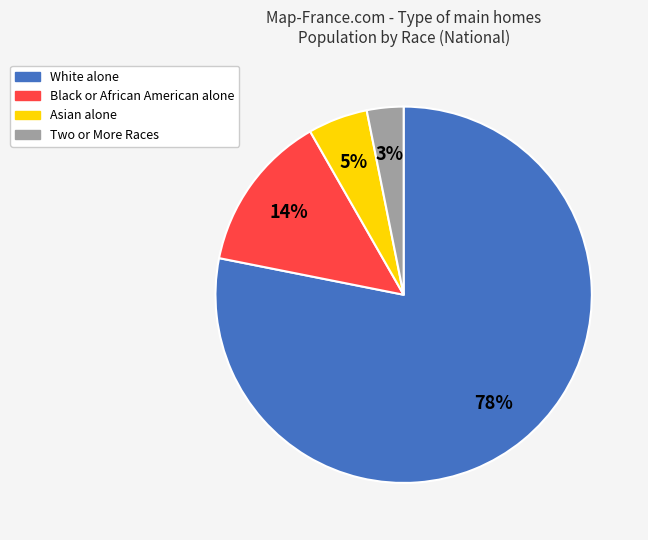

To the nearest percent, what portion does White alone represent?

78%